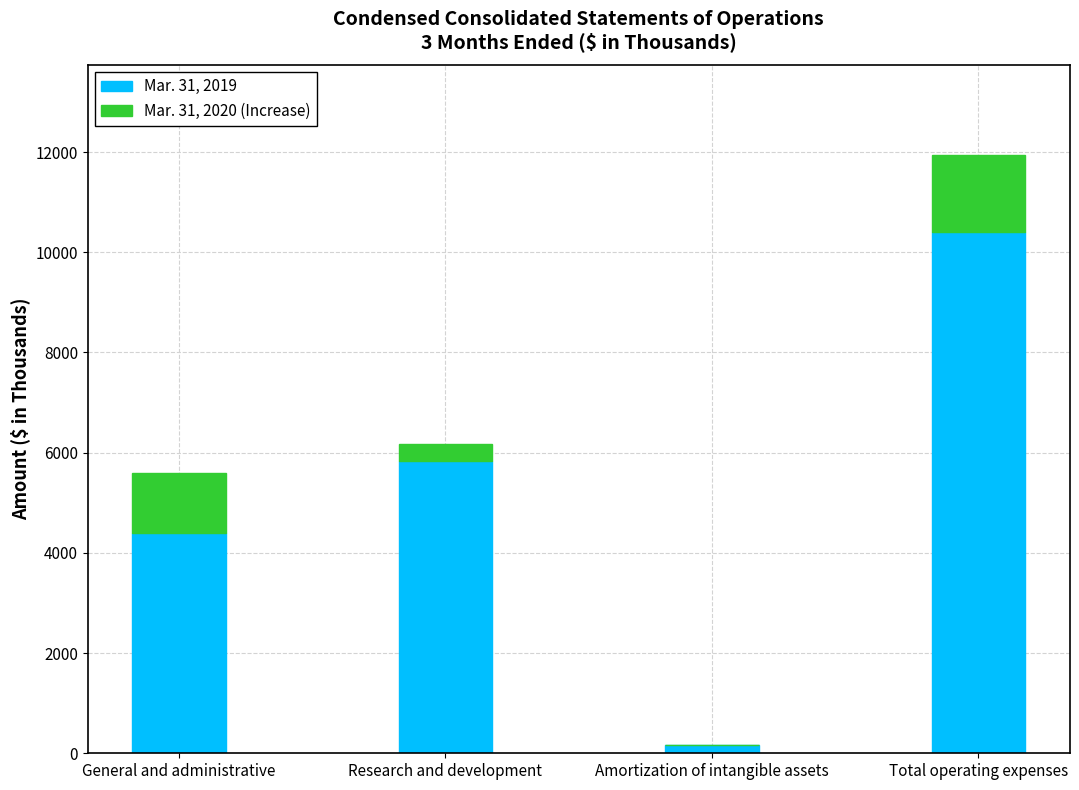

The Mar. 31, 2019 series shows 5842 at Research and development. True or false?

True